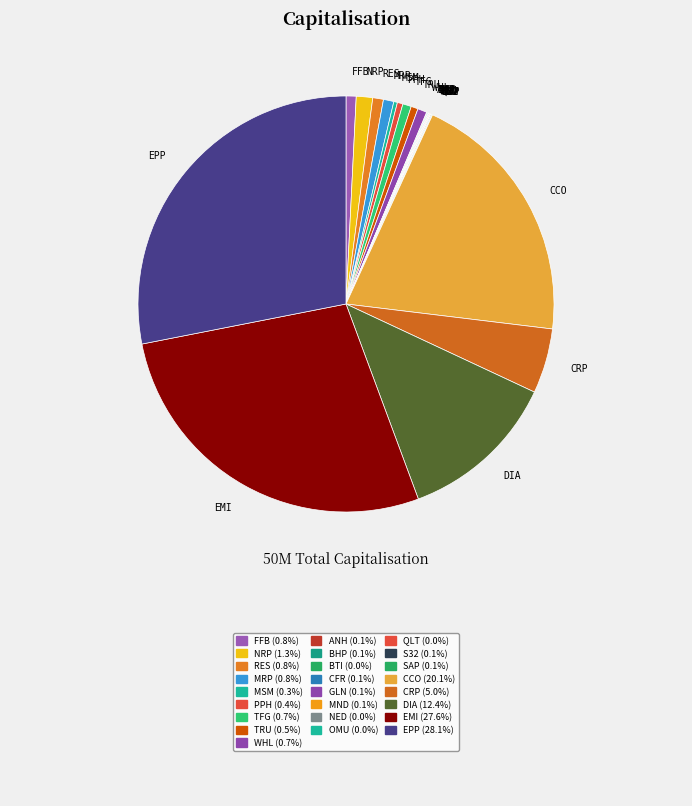

Which has a higher value, CRP or DIA?

DIA